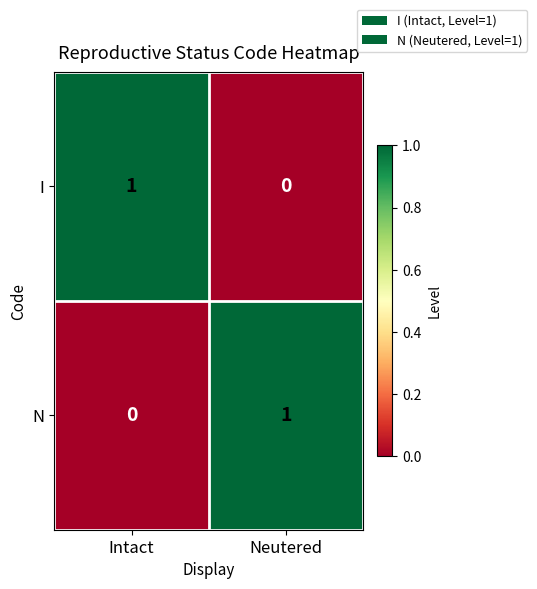

Where is N nearest to the value 0?

Intact